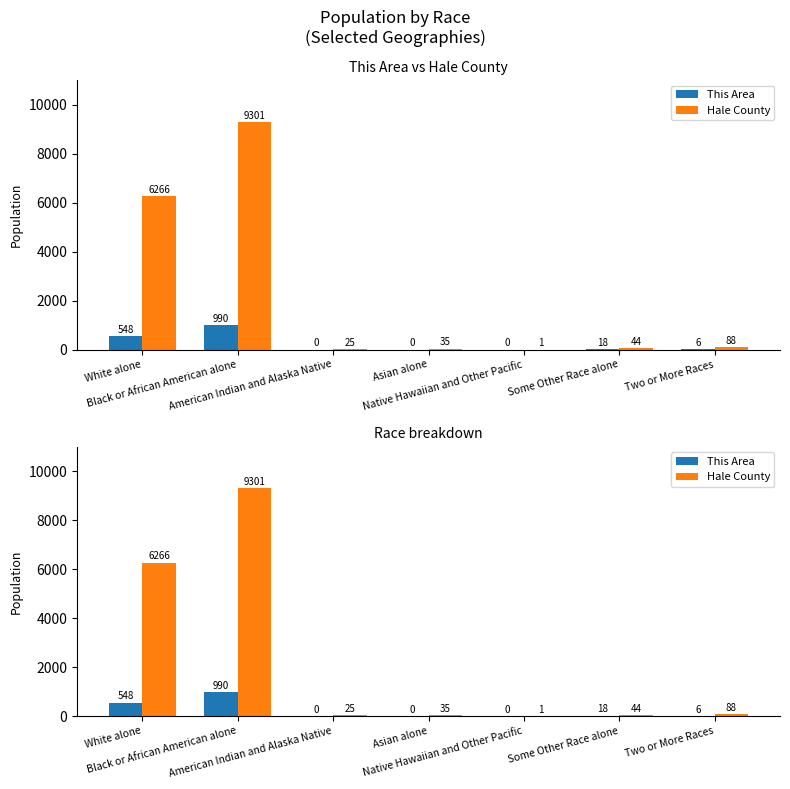

At how many categories does at least one series exceed 4418?

2